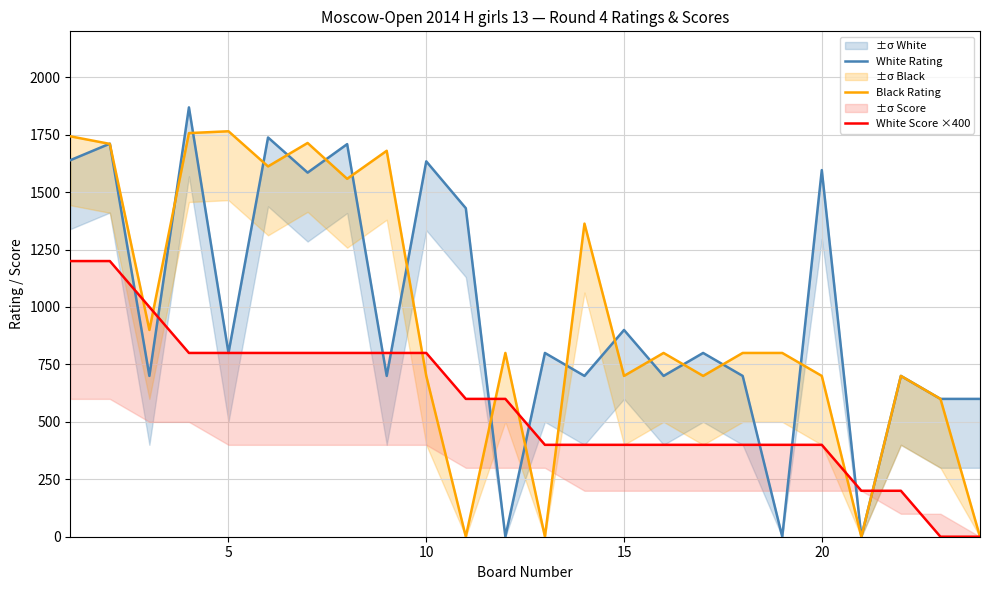

Reading left to right, list all the values displayed in this chart.

White Rating: 1639	1711	700	1869	800	1738	1585	1709	700	1634	1430	0	800	700	900	700	800	700	0	1596	0	700	600	600
Black Rating: 1743	1710	900	1757	1765	1612	1714	1558	1680	700	0	800	0	1363	700	800	700	800	800	700	0	700	600	0
White Score ×400: 1200	1200	1000	800	800	800	800	800	800	800	600	600	400	400	400	400	400	400	400	400	200	200	0	0